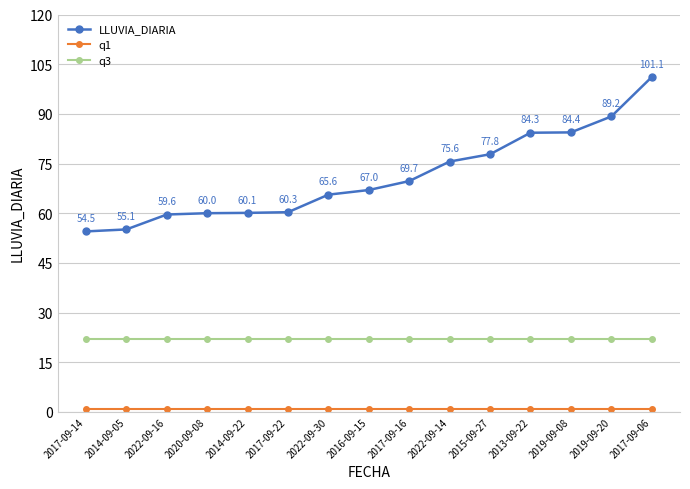

Which series changed the most between 2022-09-16 and 2015-09-27?

LLUVIA_DIARIA